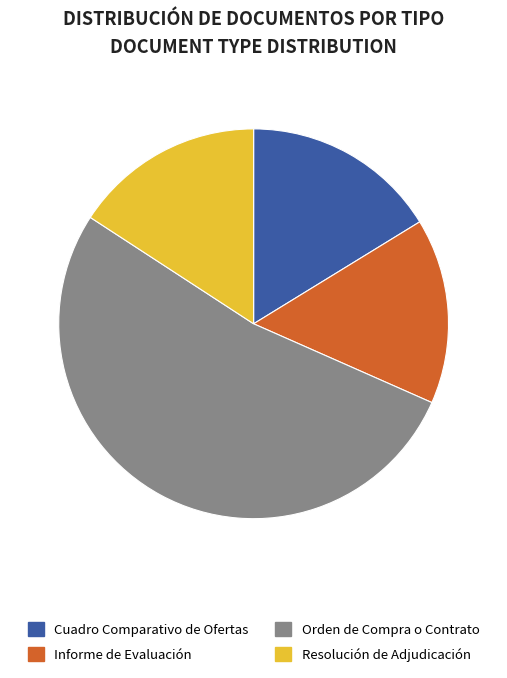

The Cuadro Comparativo de Ofertas slice represents 16% of the pie. True or false?

True